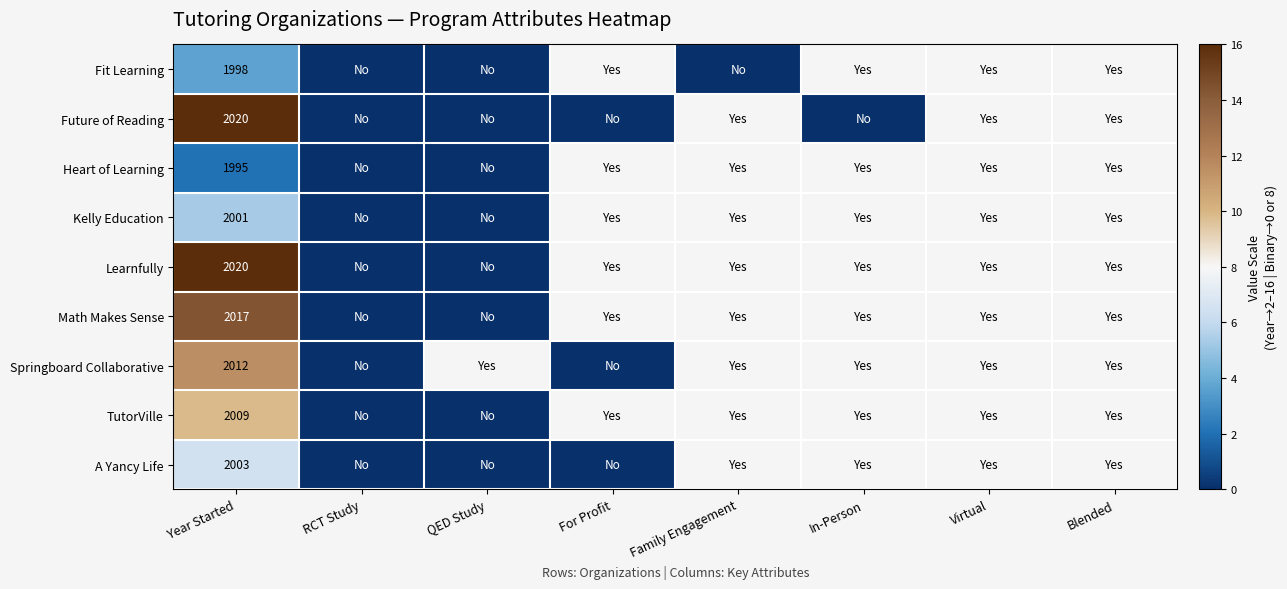

The value of A Yancy Life at Year Started is 1081. True or false?

False